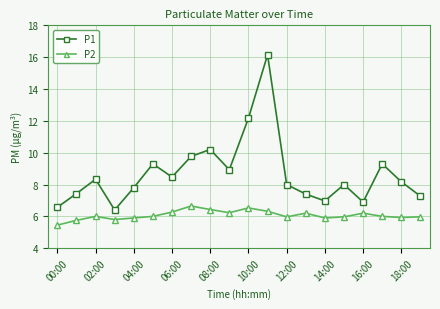

True or false: P1 has more than 2 points higher than both neighbors.

True